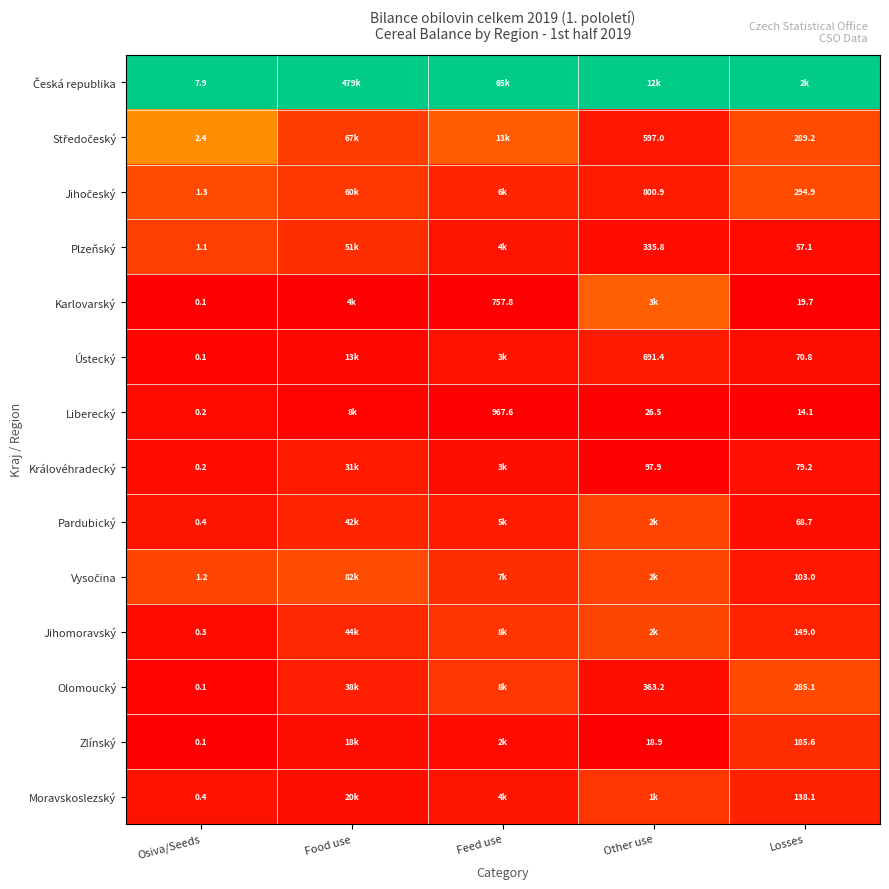

At how many categories does at least one series exceed 0?

5